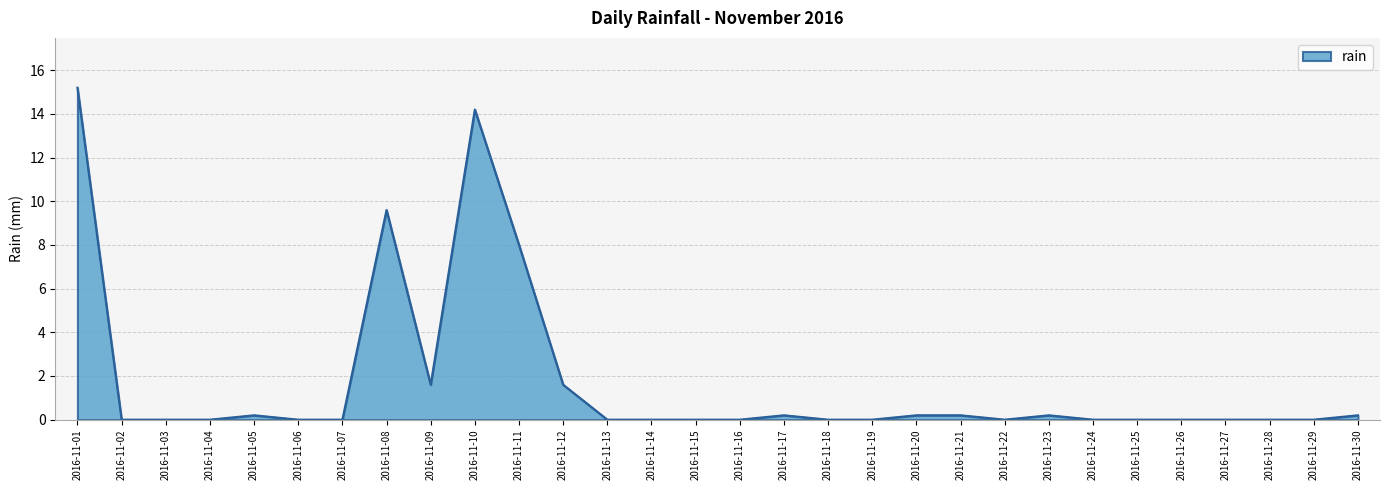

Which has a higher value, 2016-11-13 or 2016-11-12?

2016-11-12